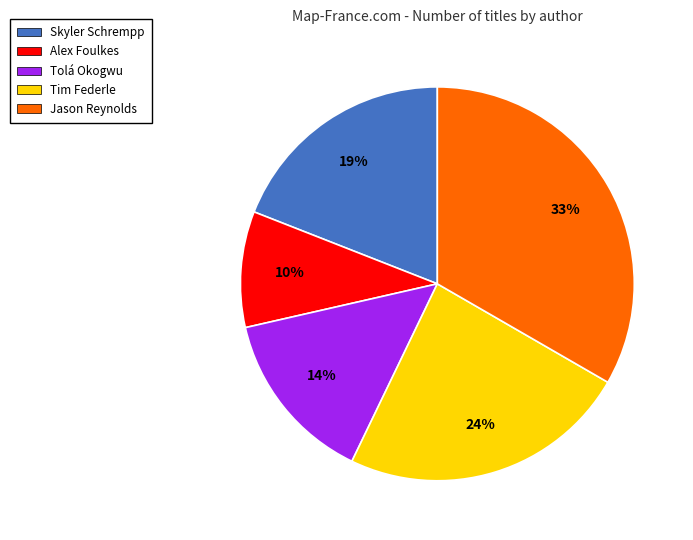

What percentage is the Tolá Okogwu slice, to the nearest percent?

14%